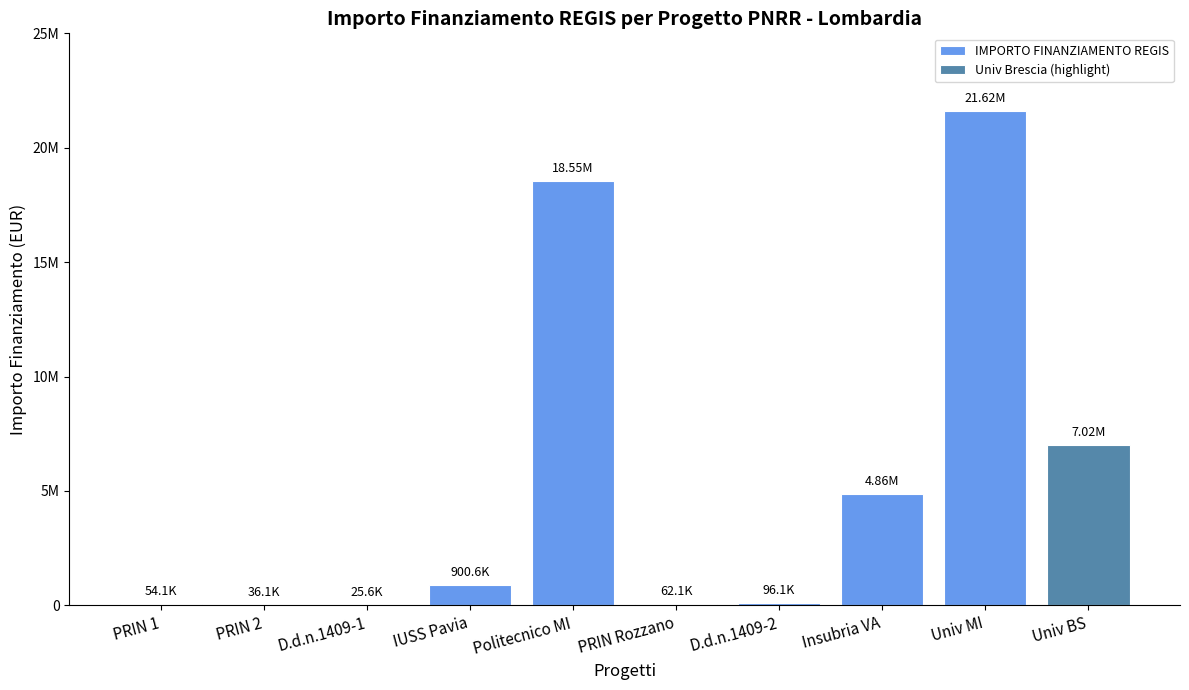

The chart shows a value of 20502.8 at D.d.n.1409-2. True or false?

False